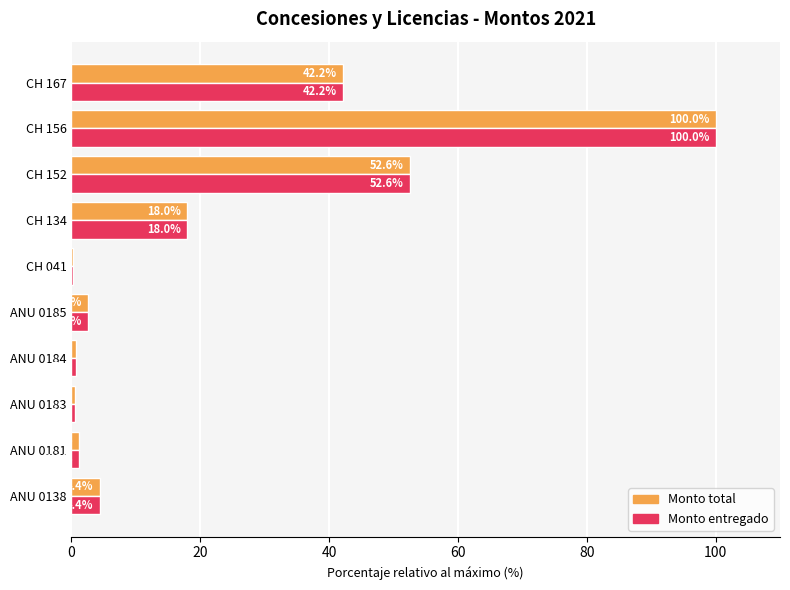

What is the sum of the Monto total values at CH 156 and ANU 0185?

102.7